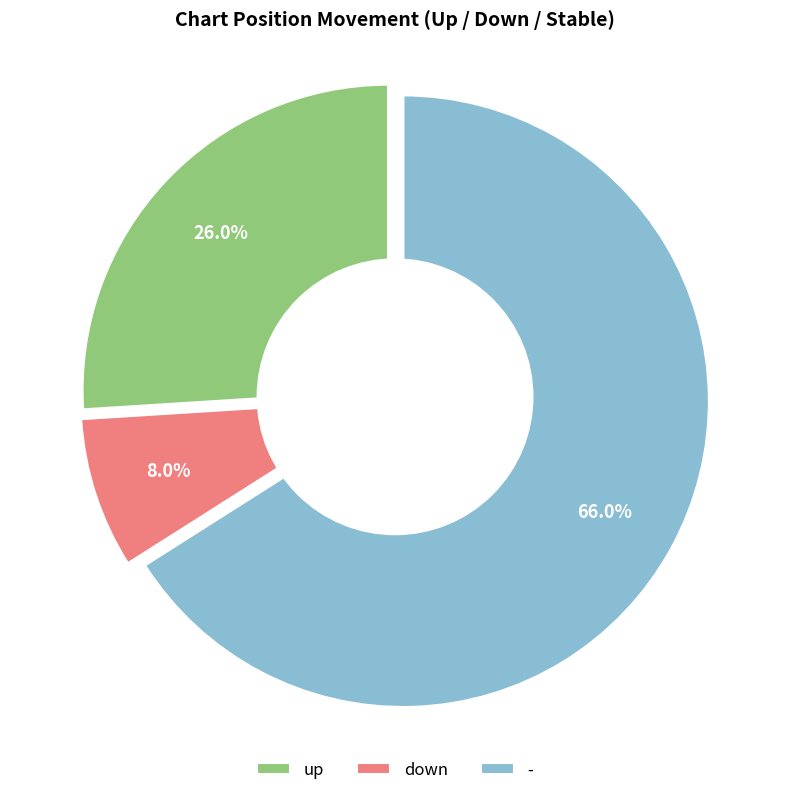

Which has a higher value, - or up?

-